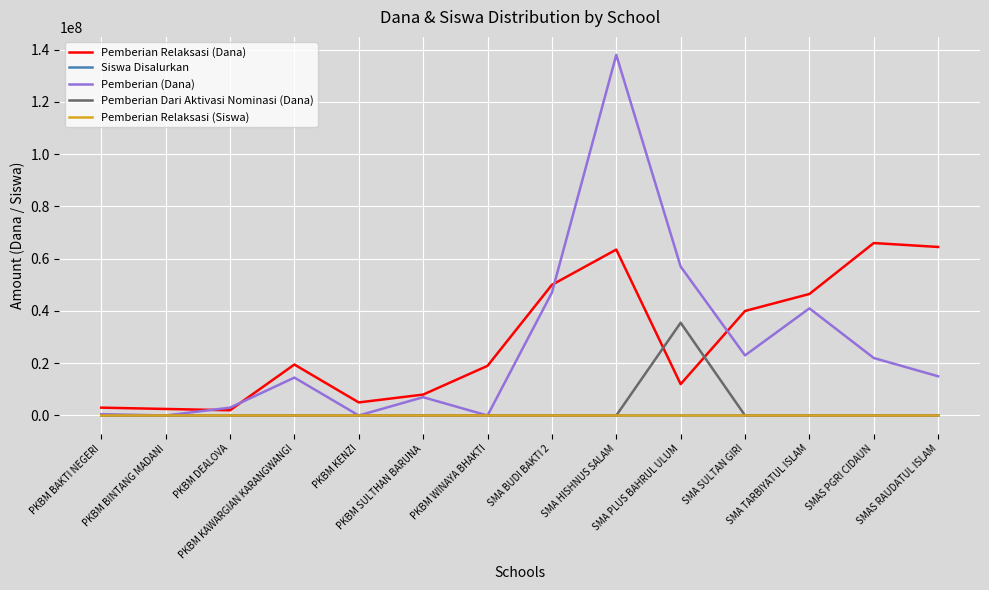

Which series has the largest range (max minus min)?

Pemberian (Dana)